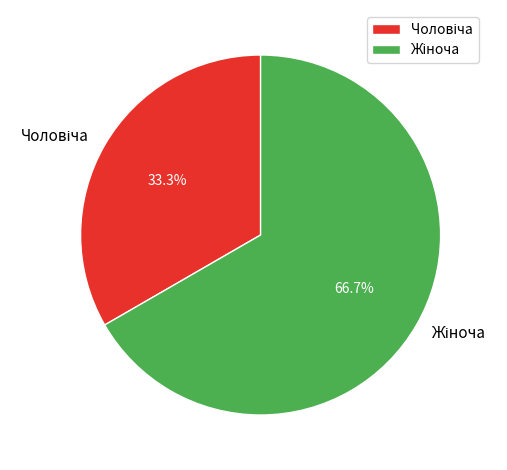

How many slices are in this pie chart?

2